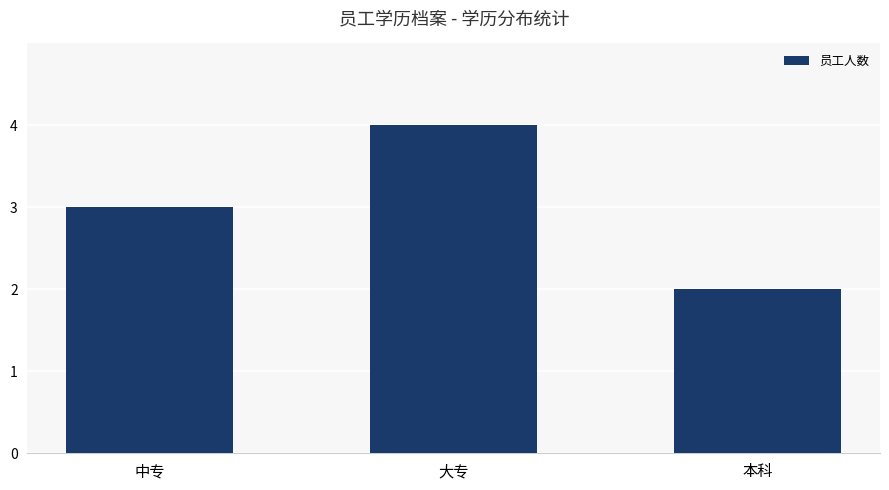

What is the average value?

3